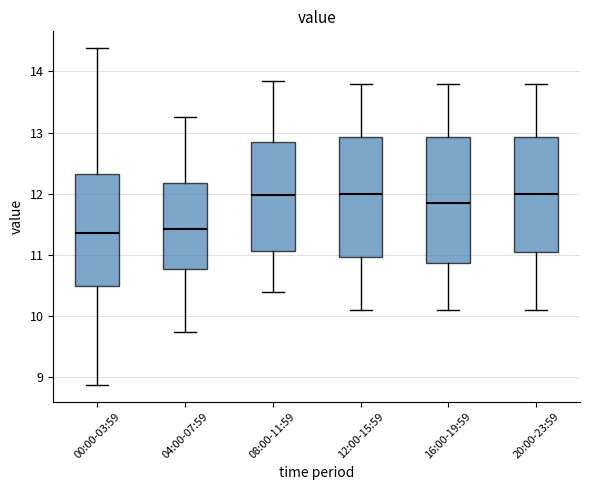

Reading left to right, read every box against the y-axis: the position of its median line, the range the box covers, and the ends of its whiskers. The values are not printed on the chart, so give them approximately, as read against the axis.

00:00-03:59: median 11.4, box 10.5 to 12.3, whiskers 8.9 to 14.4
04:00-07:59: median 11.4, box 10.8 to 12.2, whiskers 9.8 to 13.3
08:00-11:59: median 12.0, box 11.1 to 12.9, whiskers 10.4 to 13.9
12:00-15:59: median 12.0, box 11.0 to 12.9, whiskers 10.1 to 13.8
16:00-19:59: median 11.9, box 10.9 to 12.9, whiskers 10.1 to 13.8
20:00-23:59: median 12.0, box 11.1 to 12.9, whiskers 10.1 to 13.8